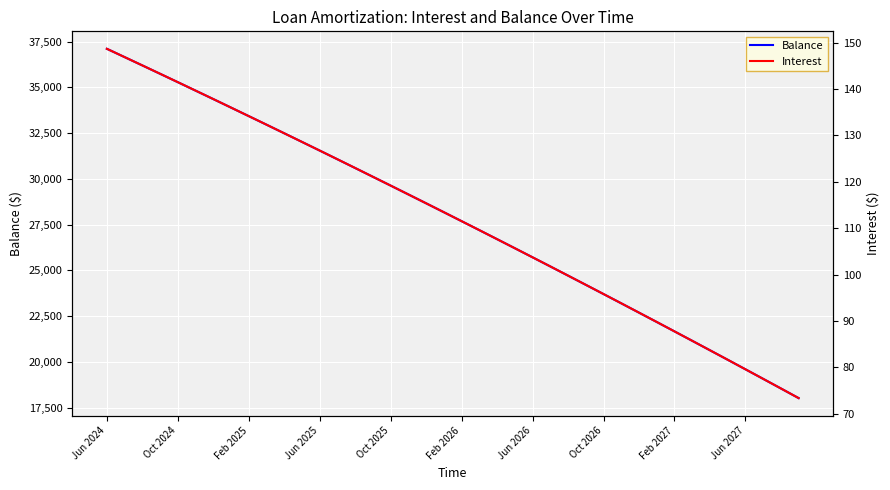

How many data points in Balance are above 28177?

19